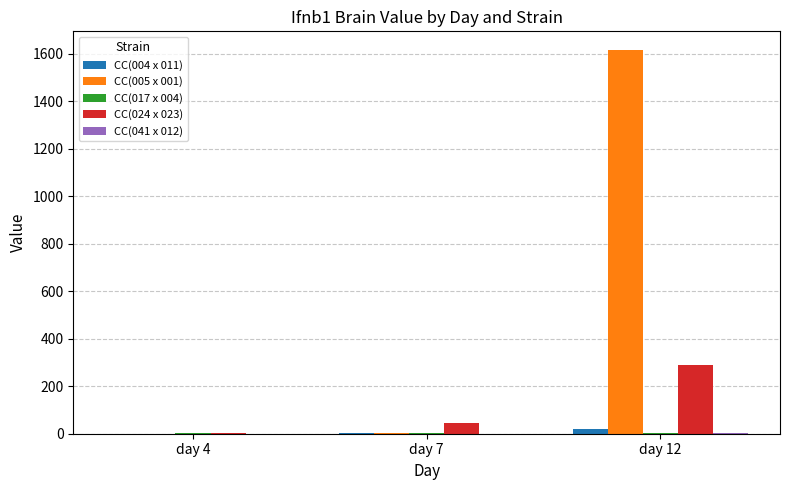

Which series has the largest total across all categories?

CC(005 x 001)